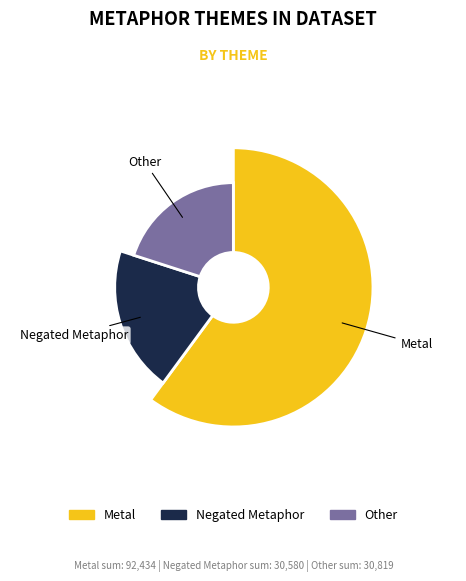

What is the largest slice in the pie chart?

Metal